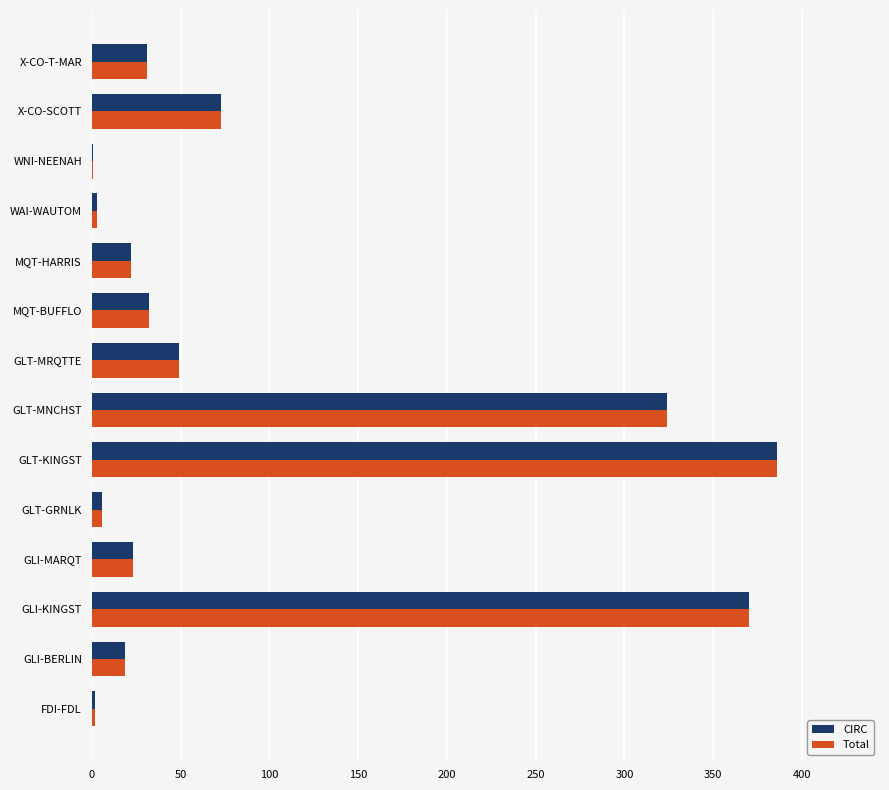

Which category has the highest value across all series?

GLT-KINGST